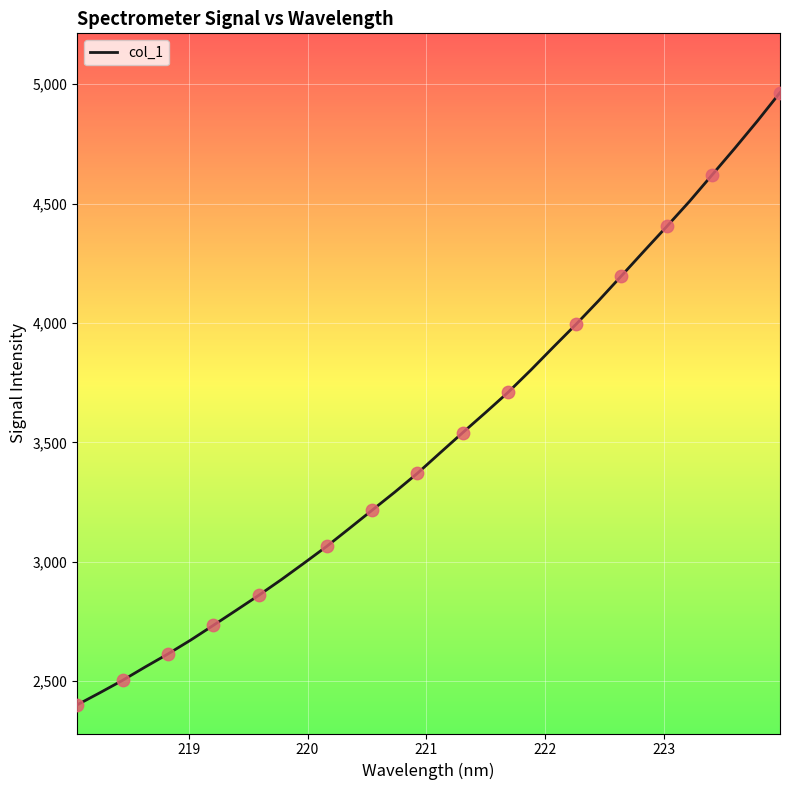

What is the difference between the maximum and minimum values?

2564.2